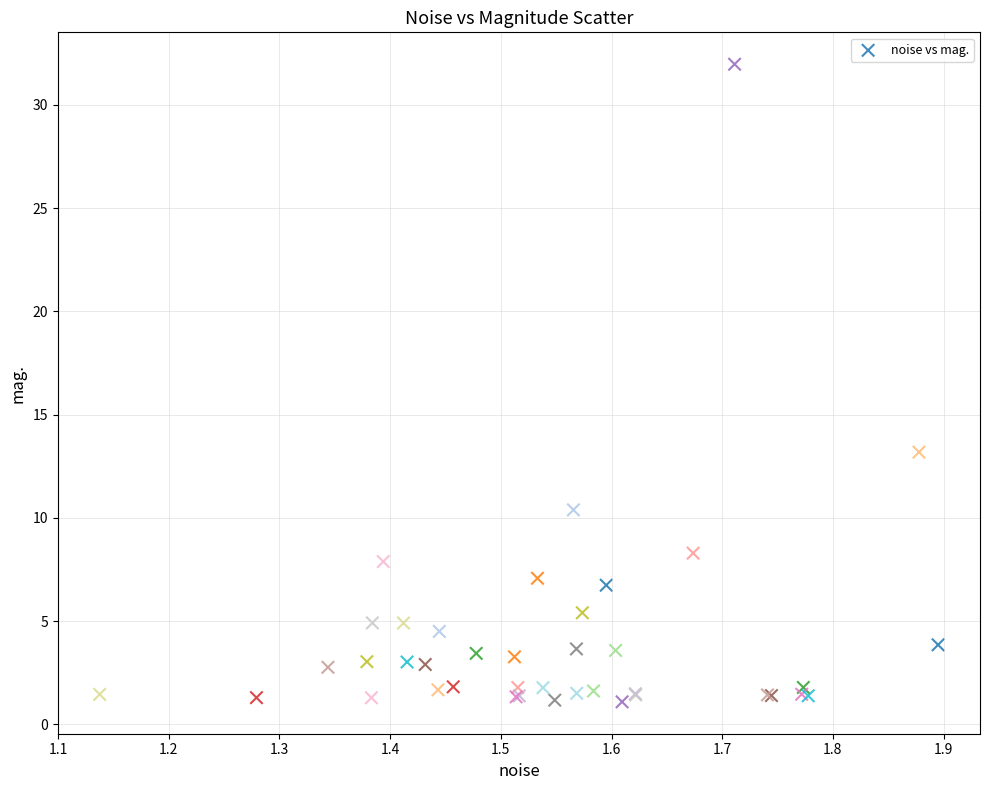

What Y value in the scatter plot is closest to 16?

13.2